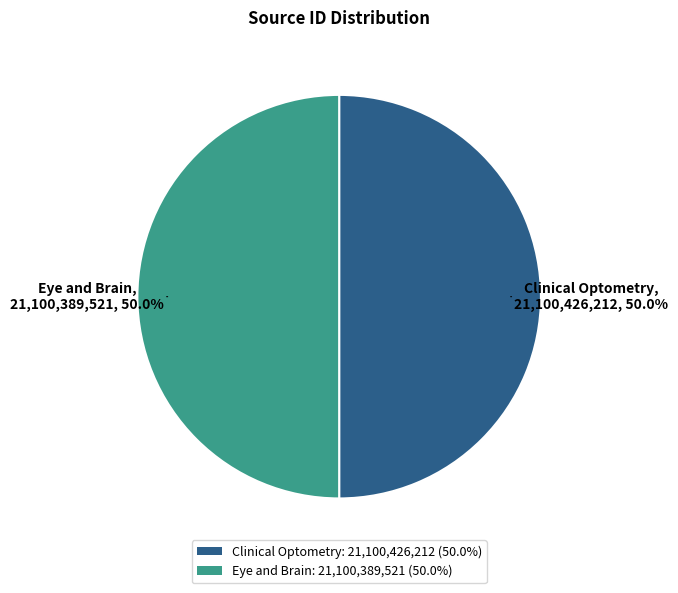

What percentage is NOT represented by Eye and Brain?

50.0%